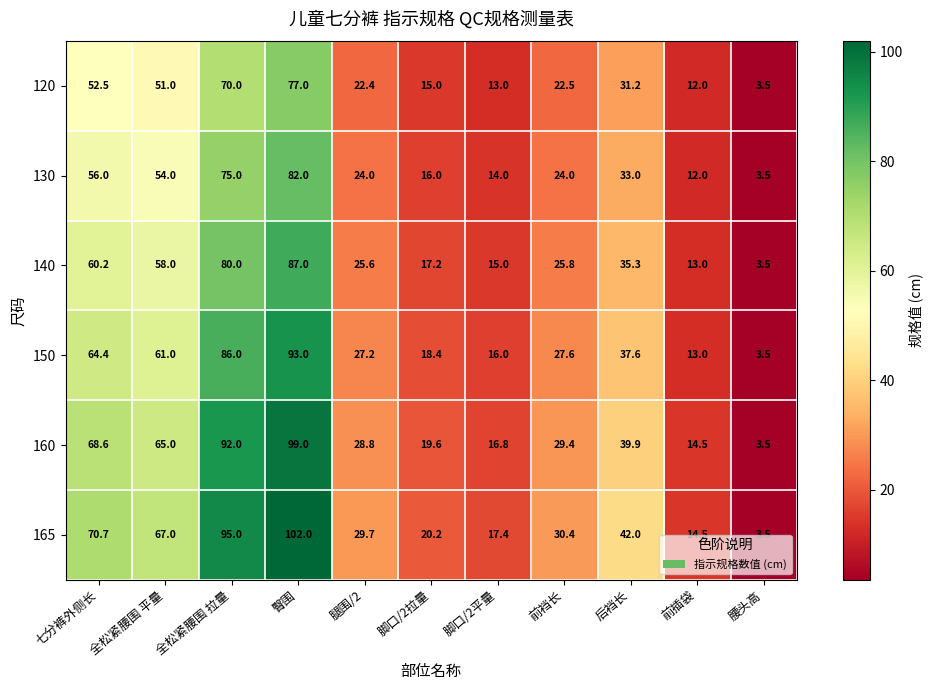

What is the difference between the 140 values at 前插袋 and 七分裤外侧长?

47.2